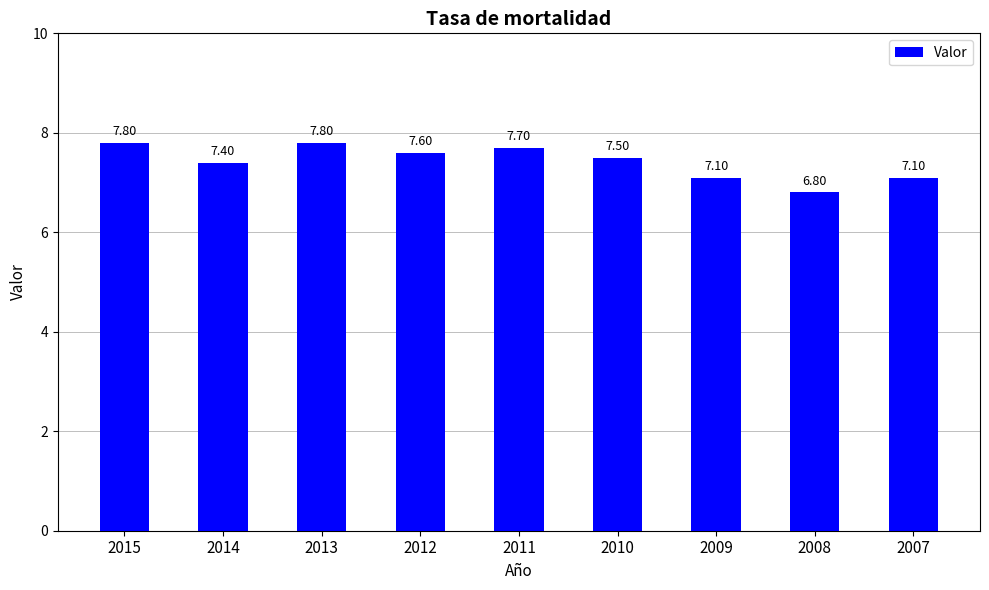

True or false: the data shows 12.9 at 2010.

False